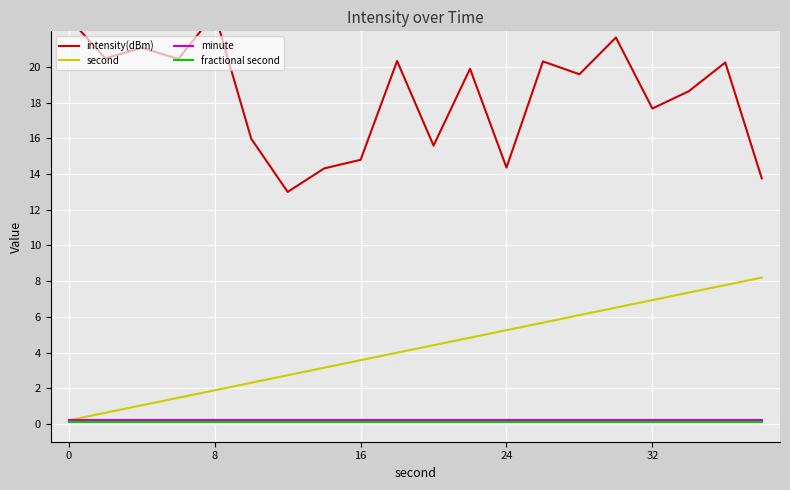

What is the difference between the maximum and second lowest values in the intensity(dBm) series?

9.2